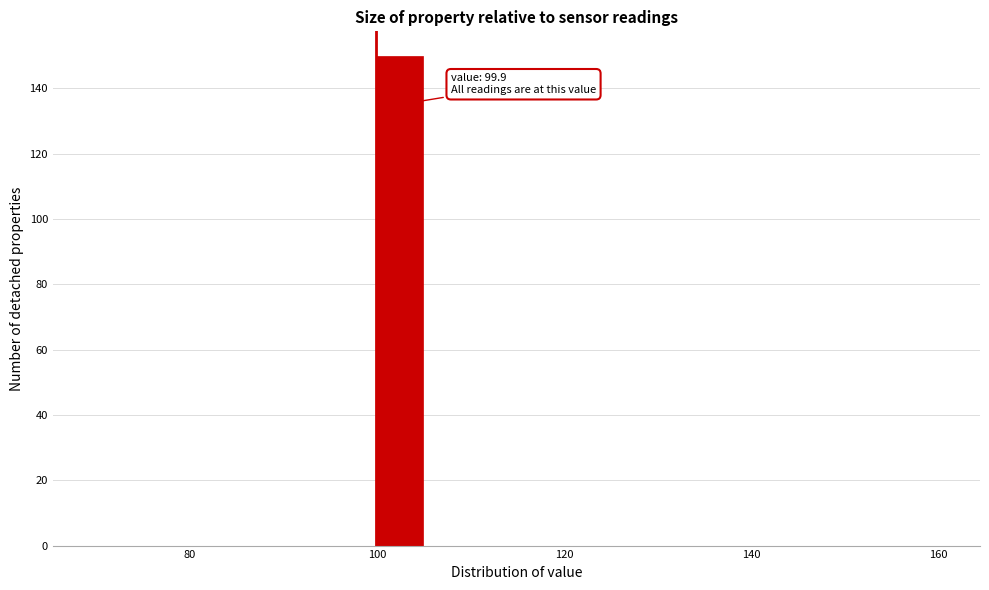

Around what value on the x-axis is the tallest bar? Give the approximate position of its centre, as read against the axis.

102